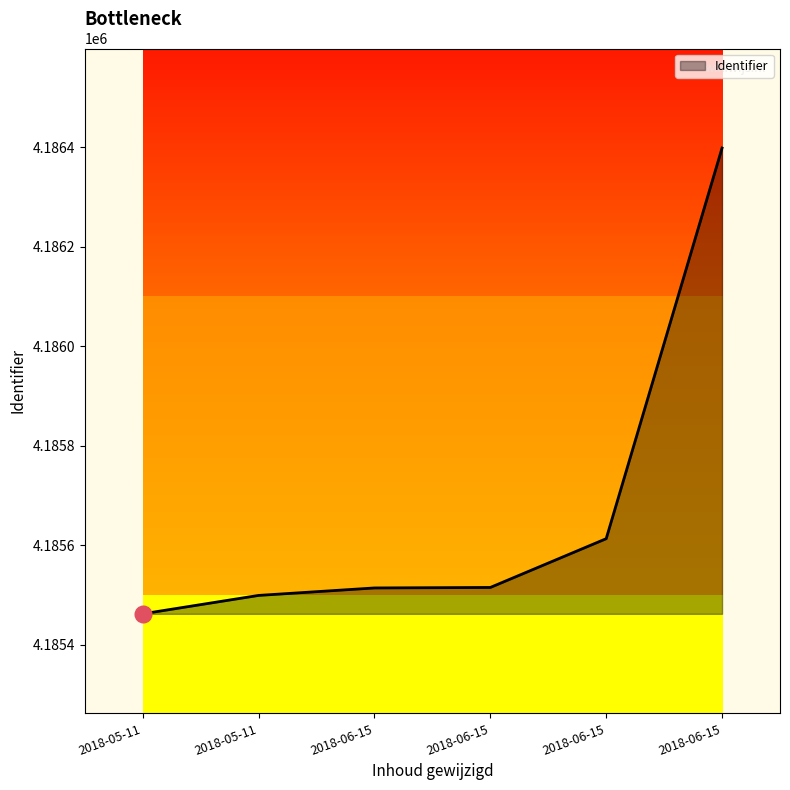

How many lines are shown in the chart?

1